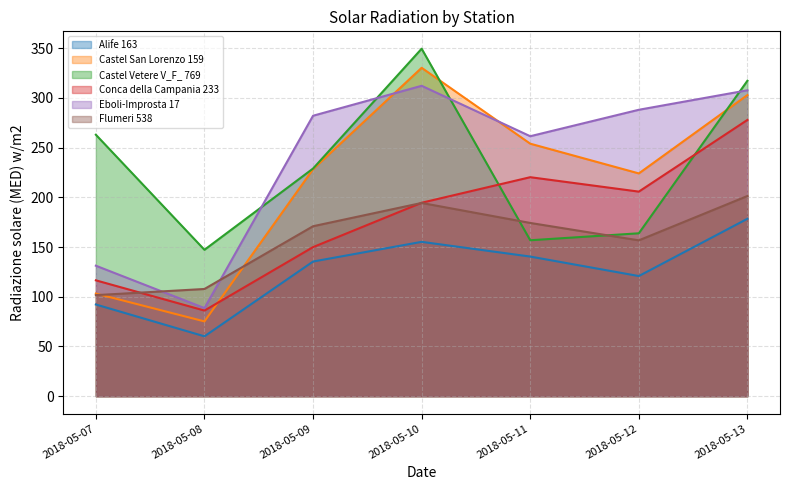

At how many categories does at least one series exceed 302?

2